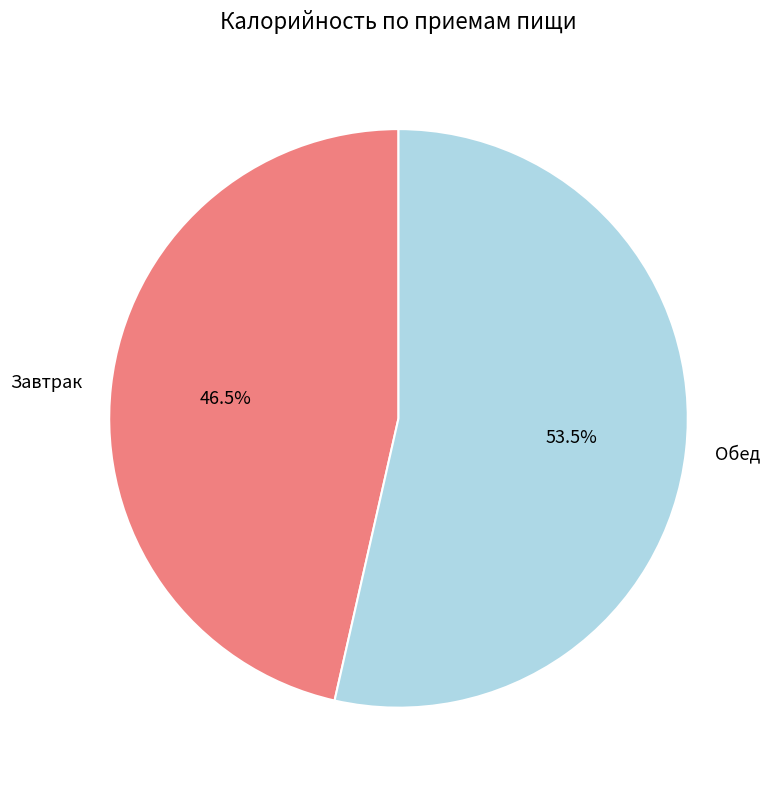

Which category has the biggest portion of the pie?

Обед